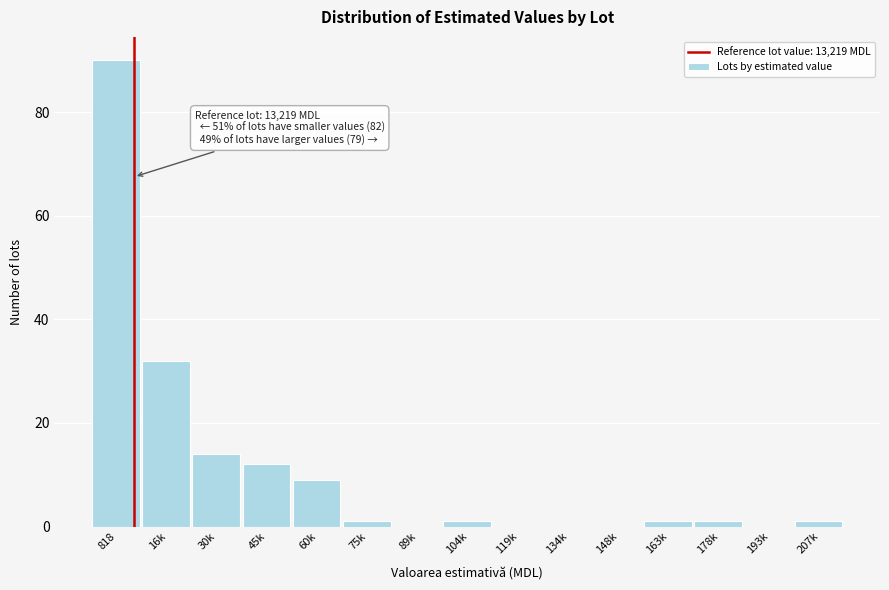

Reading left to right, list all the values displayed in this chart.

818=90	16k=32	30k=14	45k=12	60k=9	75k=1	89k=0	104k=1	119k=0	134k=0	148k=0	163k=1	178k=1	193k=0	207k=1